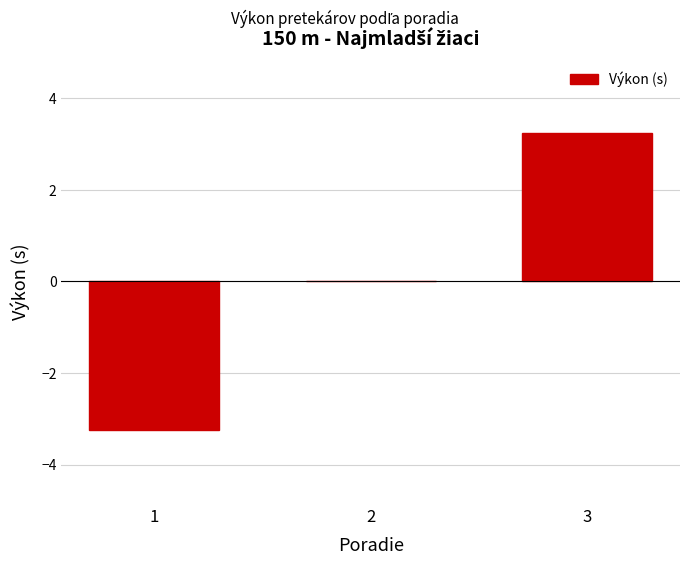

Reading right to left, extract all data points from this chart.

3=3.2	2=0.0	1=-3.2